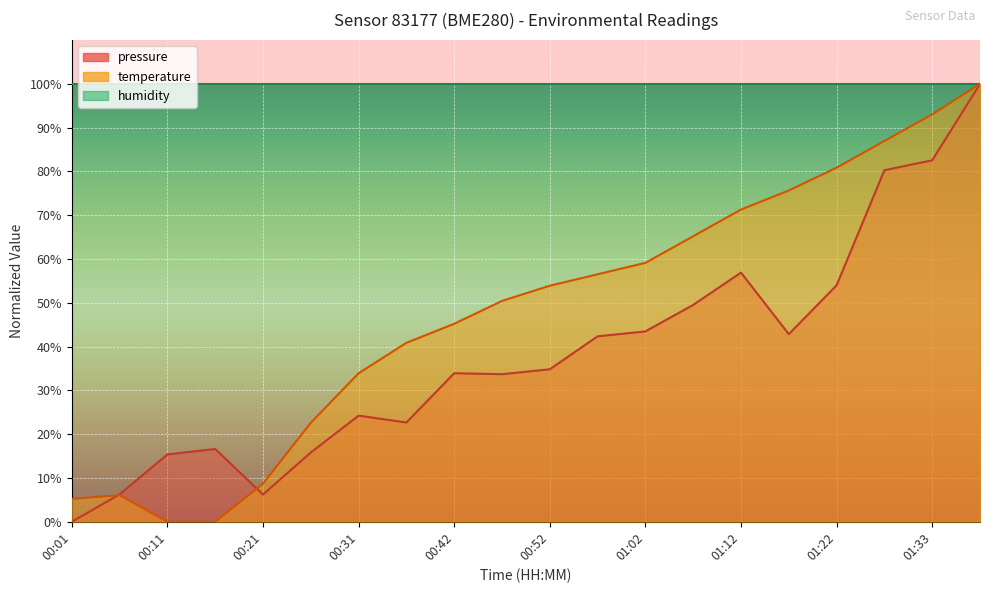

What is the value of the temperature point at the 15th from the left?

71.3